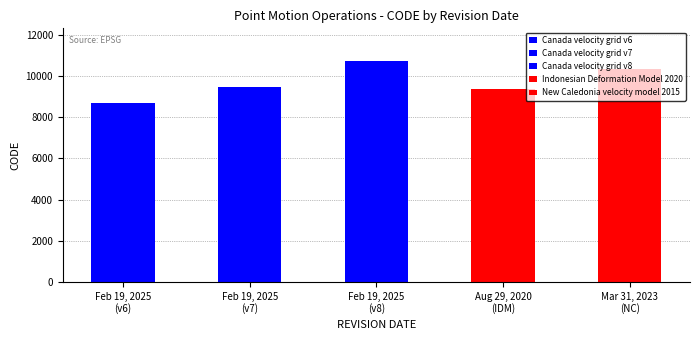

Reading right to left, extract all data points from this chart.

March 31, 2023=10323	August 29, 2020=9375	February 19, 2025=10707	February 19, 2025=9483	February 19, 2025=8676